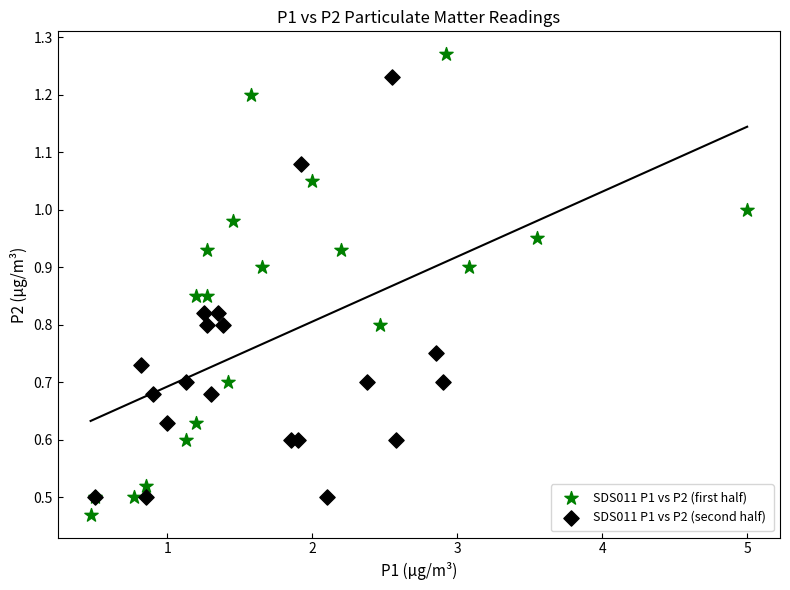

Which series has the largest Y range (max minus min)?

SDS011 P1 vs P2 (first half)